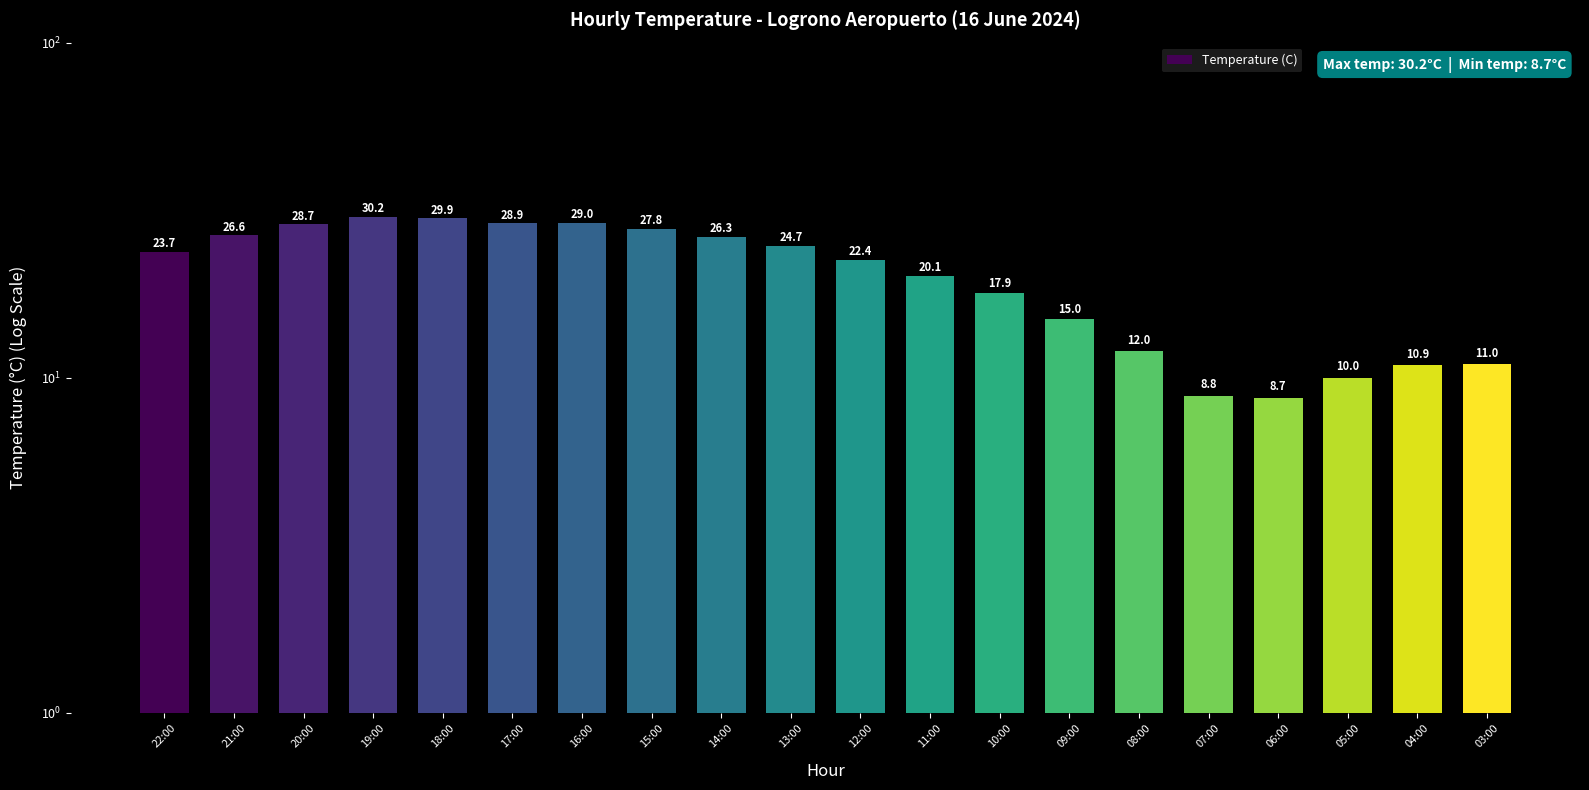

True or false: the data shows 29.9 at 18:00.

True